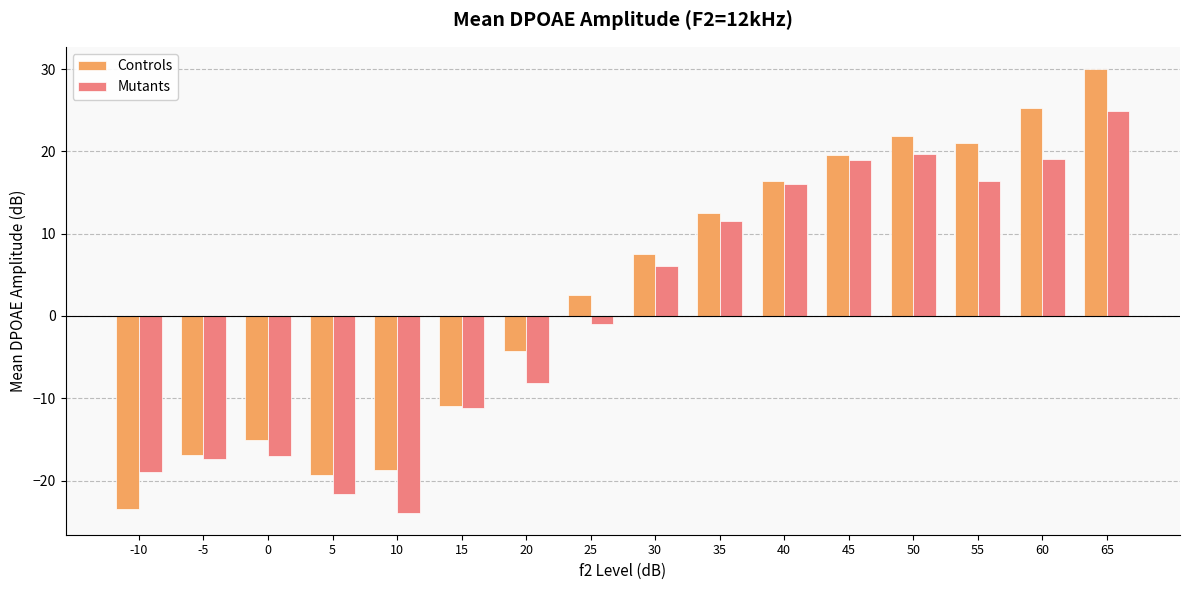

At which label does Mutants first exceed 6?

30